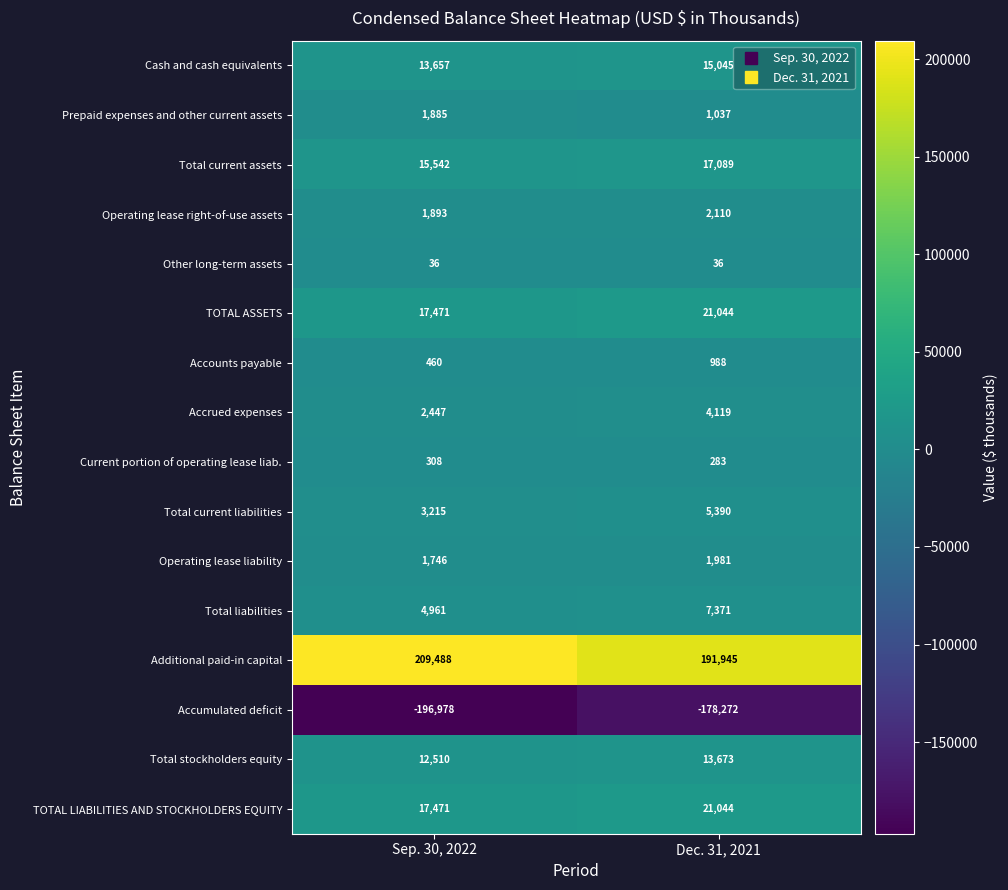

What is the lowest value of the Other long-term assets series?

36